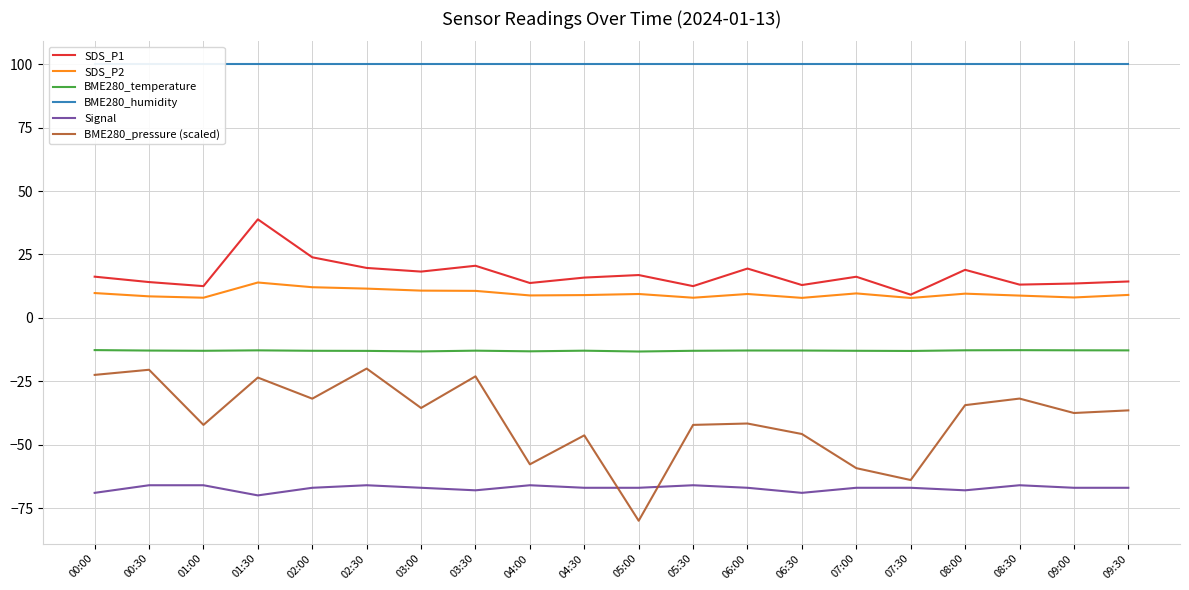

Reading right to left, transcribe all the data shown in this chart.

SDS_P1: 14.3	13.5	13.1	18.9	9.1	16.2	12.9	19.4	12.5	16.9	15.9	13.7	20.5	18.2	19.7	23.9	38.8	12.5	14.1	16.2
SDS_P2: 9.0	8.0	8.8	9.5	7.8	9.6	7.9	9.4	7.9	9.4	9.0	8.8	10.6	10.7	11.5	12.1	13.9	7.9	8.5	9.8
BME280_temperature: -12.8	-12.8	-12.8	-12.8	-13.1	-13.0	-12.9	-12.9	-13.0	-13.3	-12.9	-13.2	-12.9	-13.2	-13.0	-13.0	-12.8	-13.0	-12.9	-12.7
BME280_humidity: 100.0	100.0	100.0	100.0	100.0	100.0	100.0	100.0	100.0	100.0	100.0	100.0	100.0	100.0	100.0	100.0	100.0	100.0	100.0	100.0
Signal: -67.0	-67.0	-66.0	-68.0	-67.0	-67.0	-69.0	-67.0	-66.0	-67.0	-67.0	-66.0	-68.0	-67.0	-66.0	-67.0	-70.0	-66.0	-66.0	-69.0
BME280_pressure (scaled): -36.5	-37.5	-31.8	-34.4	-64.0	-59.3	-45.8	-41.7	-42.2	-80.0	-46.3	-57.7	-23.1	-35.5	-20.0	-31.9	-23.6	-42.2	-20.5	-22.5